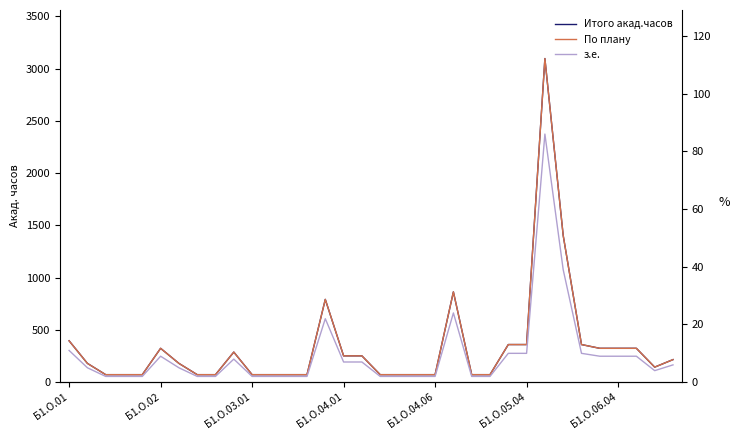

How many data points does each series have?

34